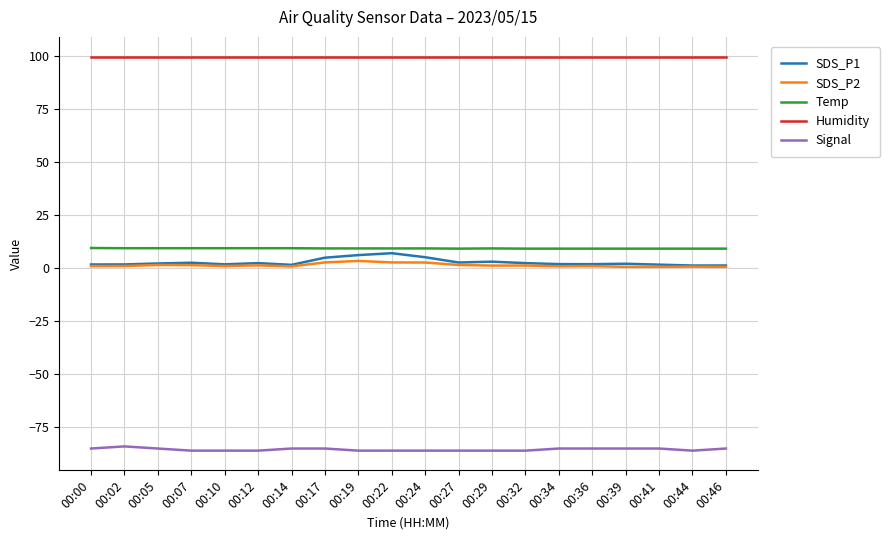

What is the smallest value displayed?

-86.0